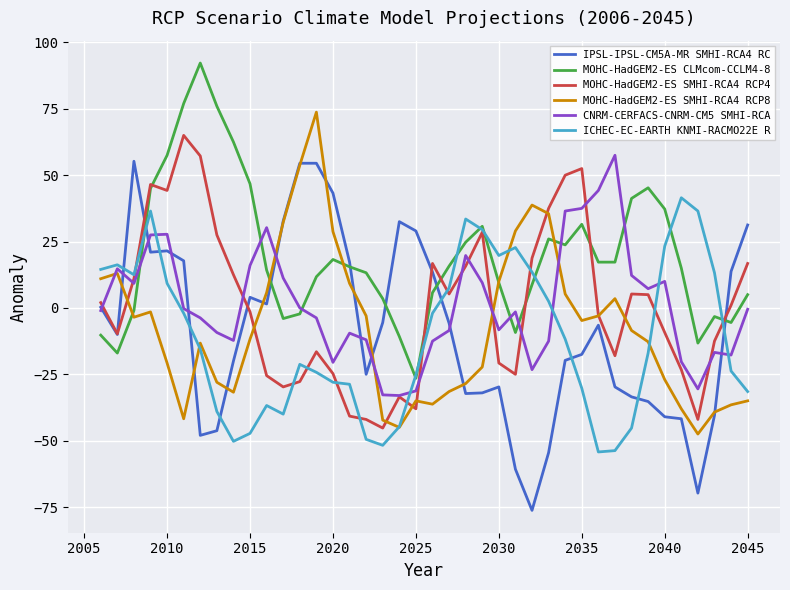

Which series has the widest spread of values?

IPSL-IPSL-CM5A-MR SMHI-RCA4 RC